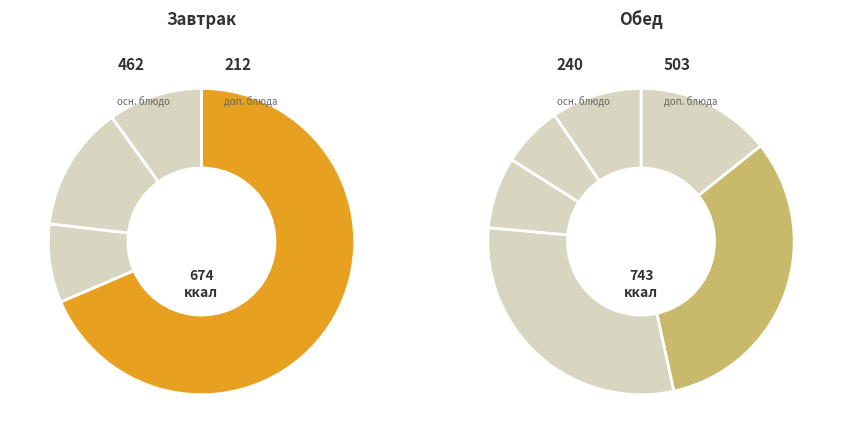

To the nearest percent, what percentage of the pie is гор.напиток?

8%